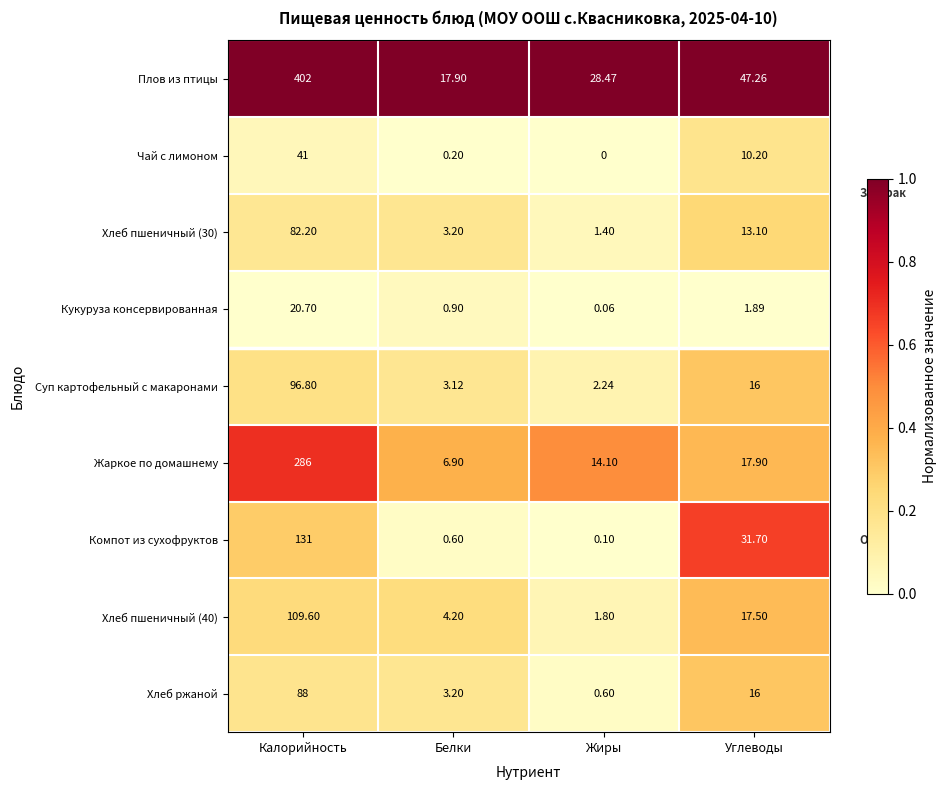

At which label is Чай с лимоном closest to 20?

Углеводы